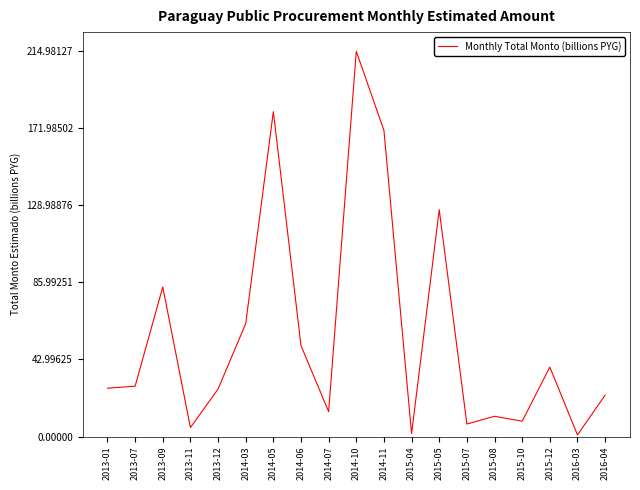

Count the number of data series in this chart.

1